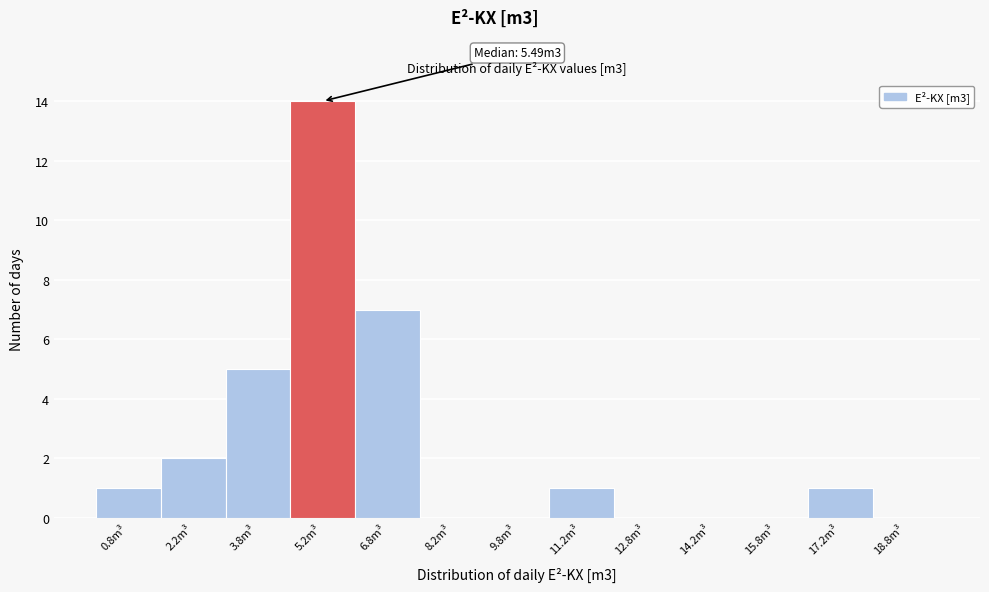

Over which range of the x-axis is the bar tallest?

4.5 to 6.0